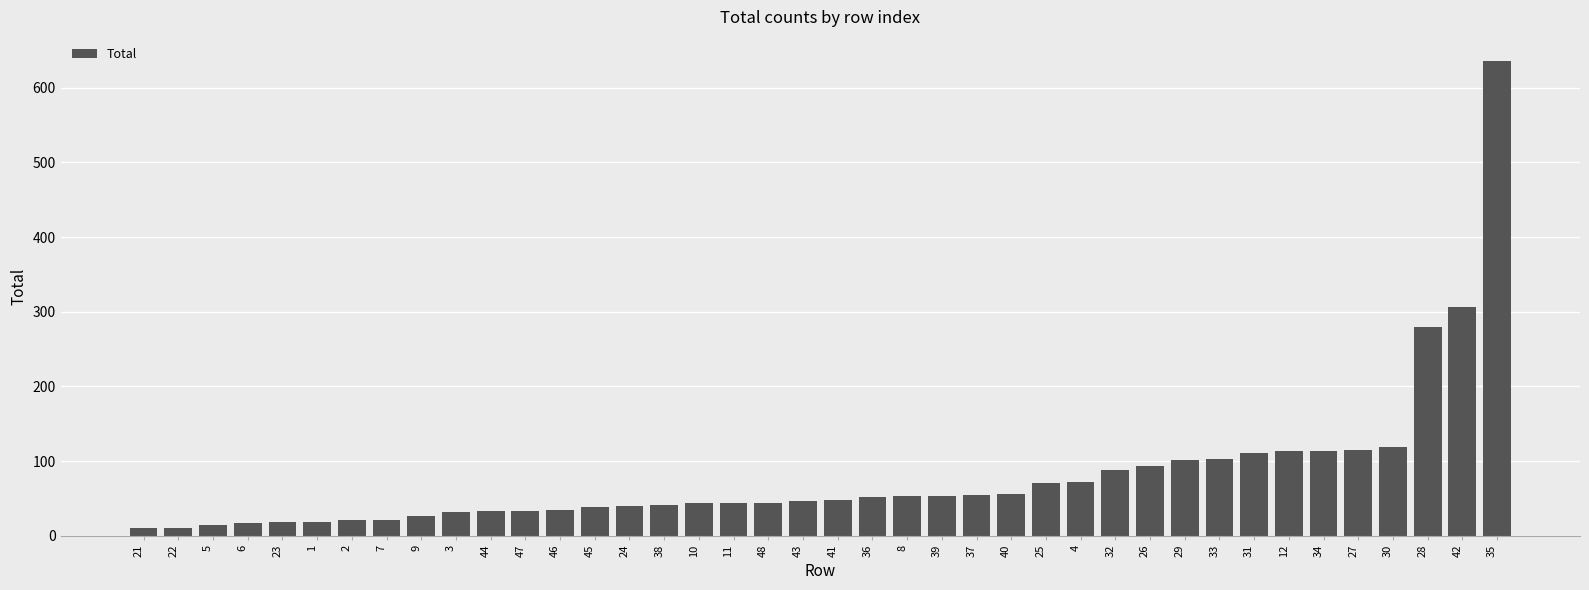

Which category has the highest value across all series?

35